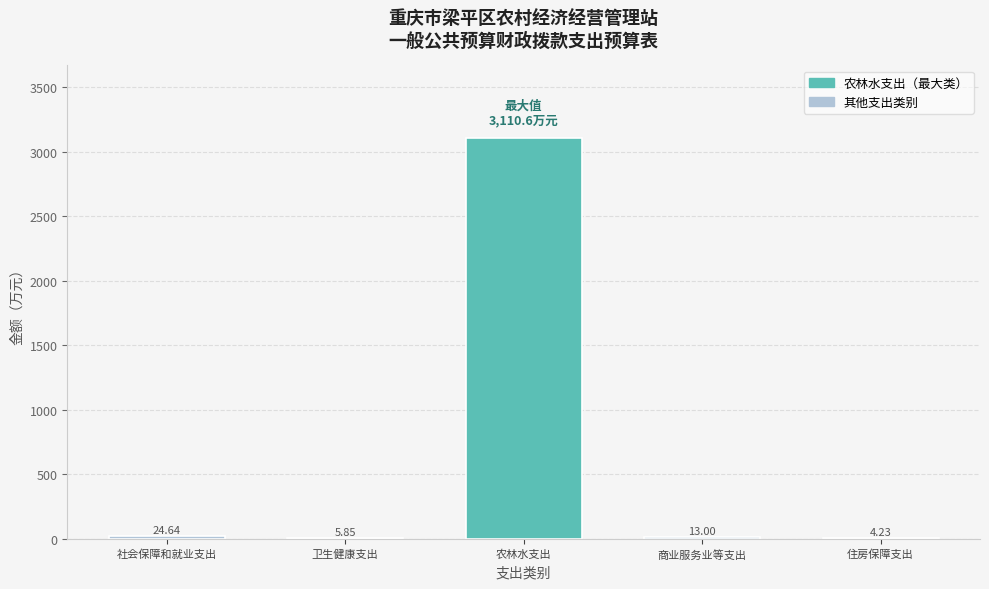

At which label does the data first exceed 13?

社会保障和就业支出